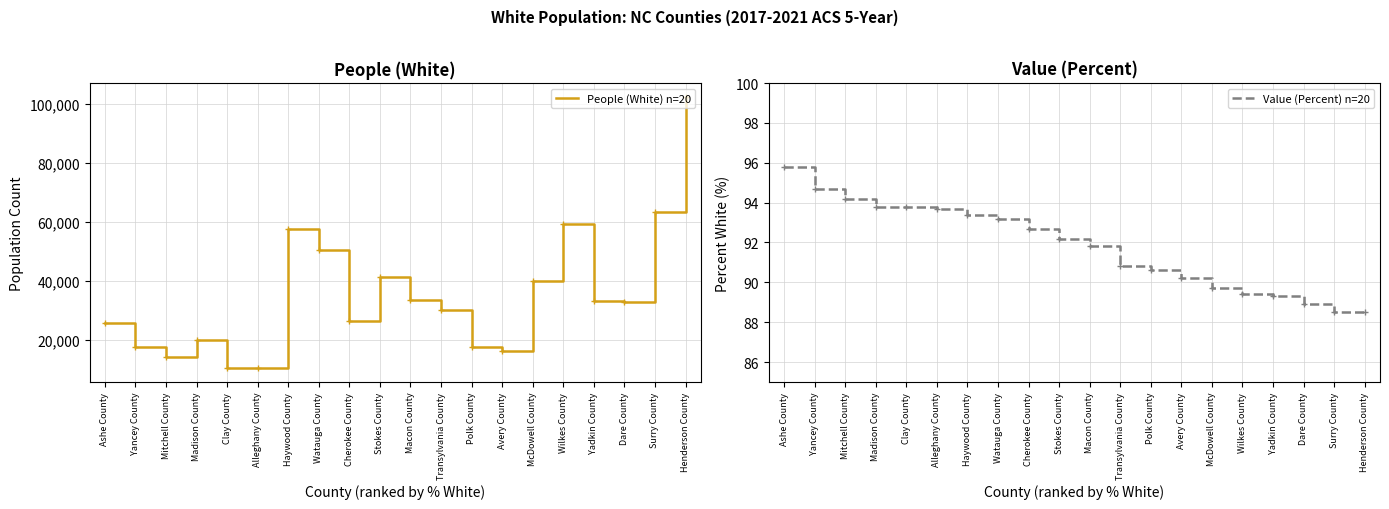

What position from the left is Cherokee County?

9